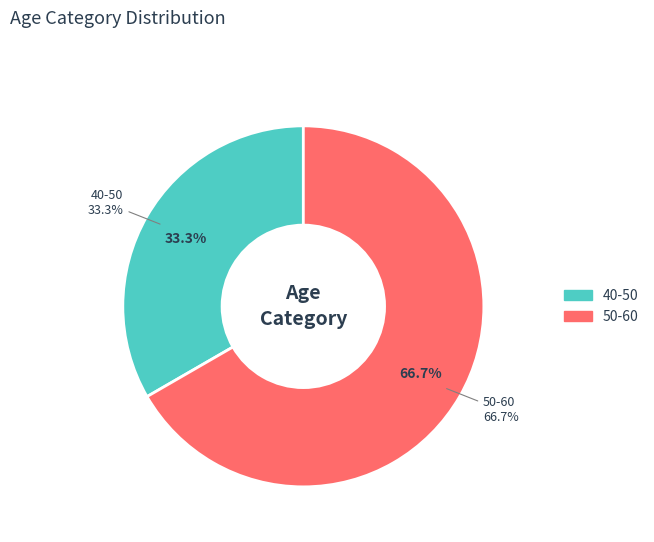

The 50-60 slice represents 75% of the pie. True or false?

False